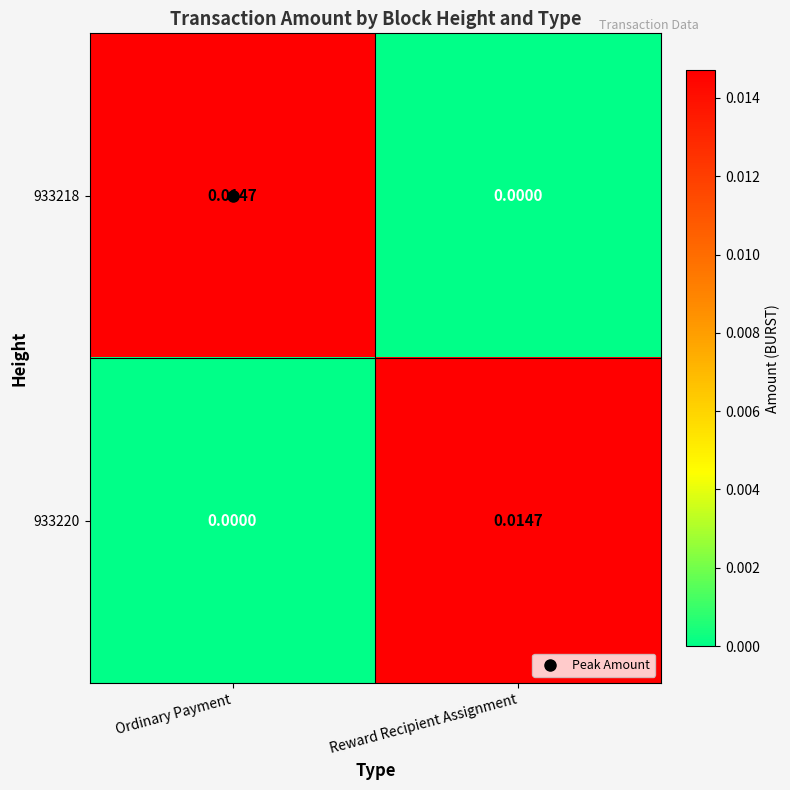

Is the value of 933218 at Reward Recipient Assignment greater than the value of 933220 at Reward Recipient Assignment?

No